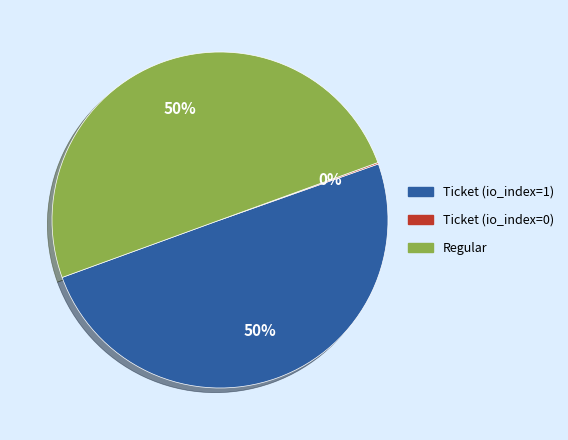

To the nearest percent, what percentage of the pie is Regular?

50%